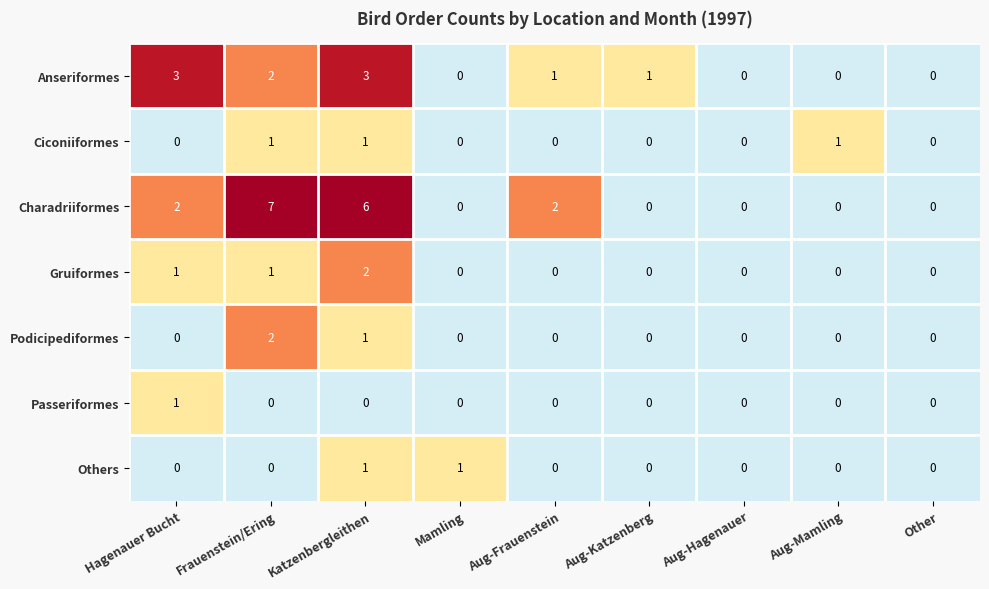

What is the difference between the highest and lowest values at Katzenbergleithen?

6